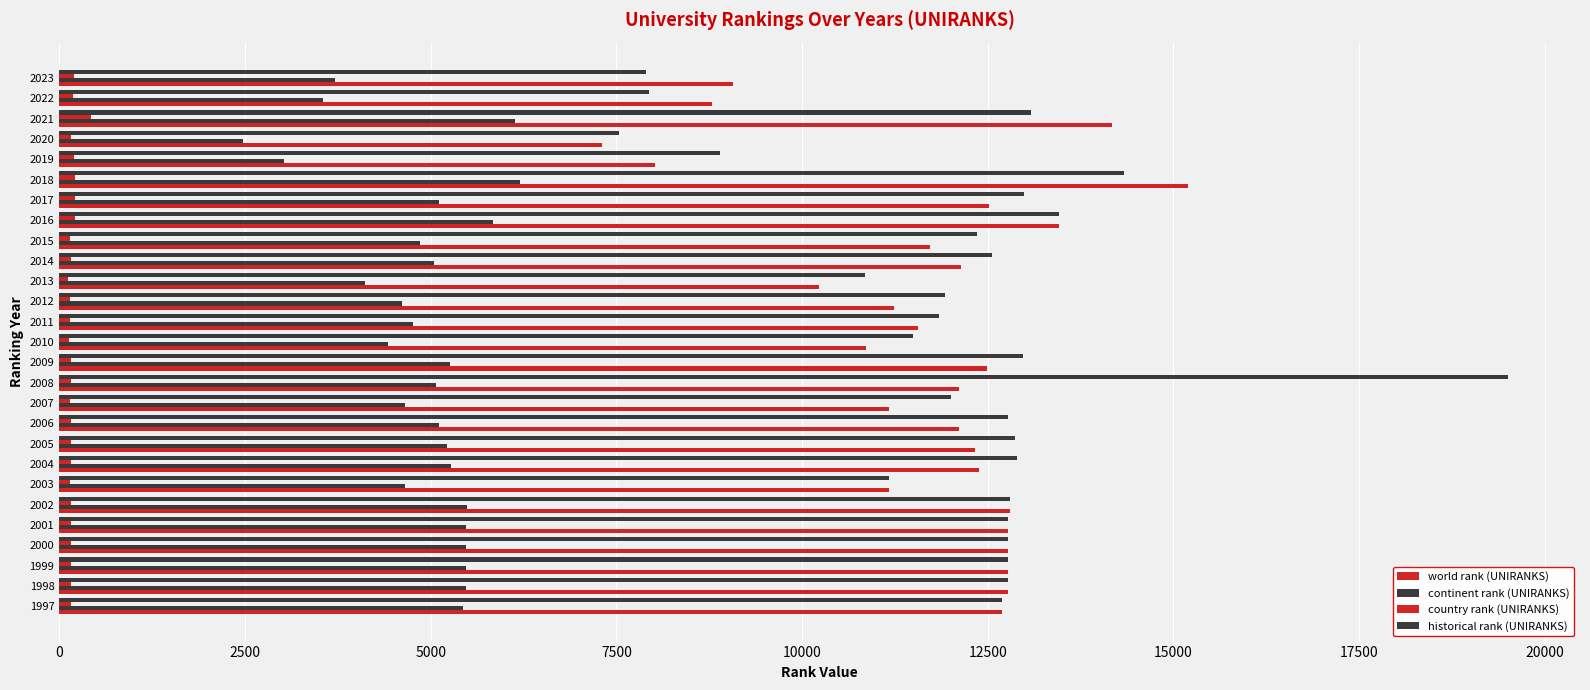

At how many categories does at least one series exceed 12917?

6